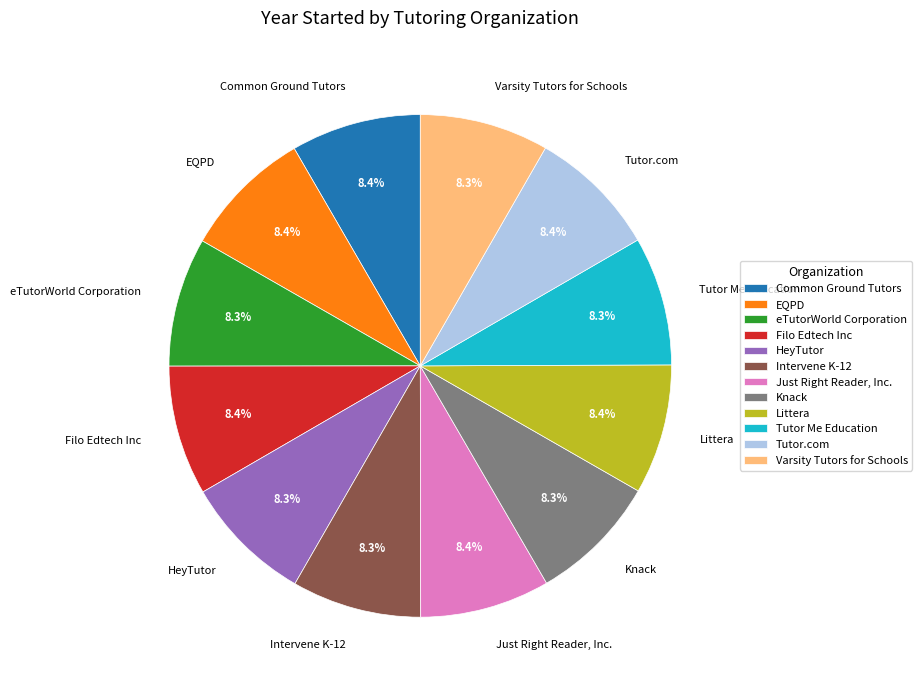

What portion of the pie excludes Tutor Me Education?

91.7%